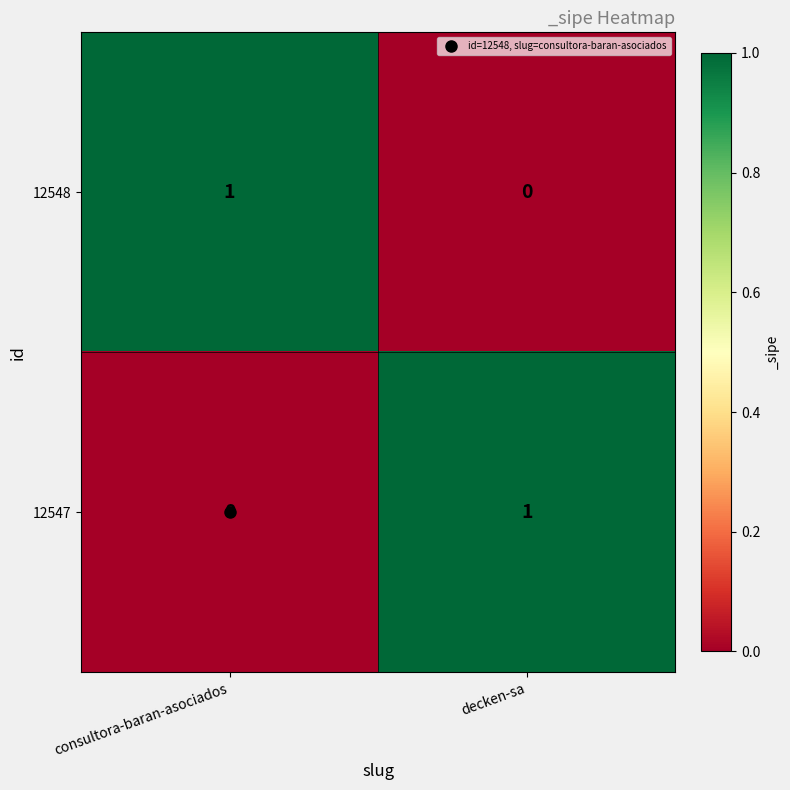

The 12547 series shows 0 at consultora-baran-asociados. True or false?

True